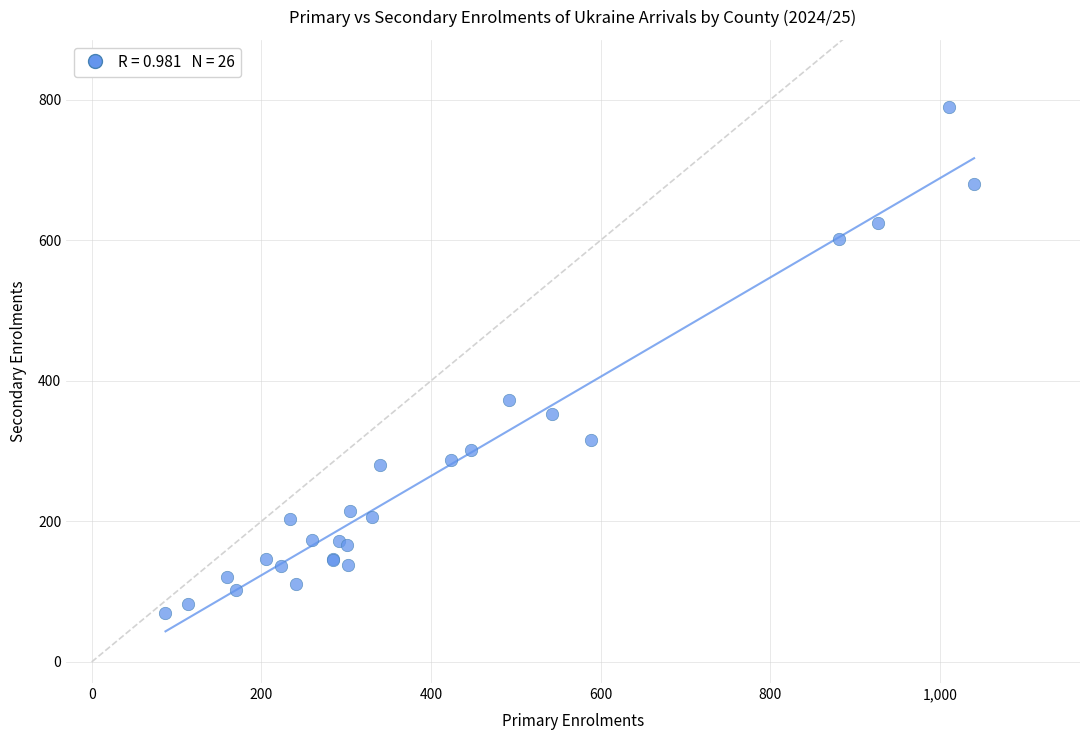

What Y value in the scatter plot is closest to 429?

372